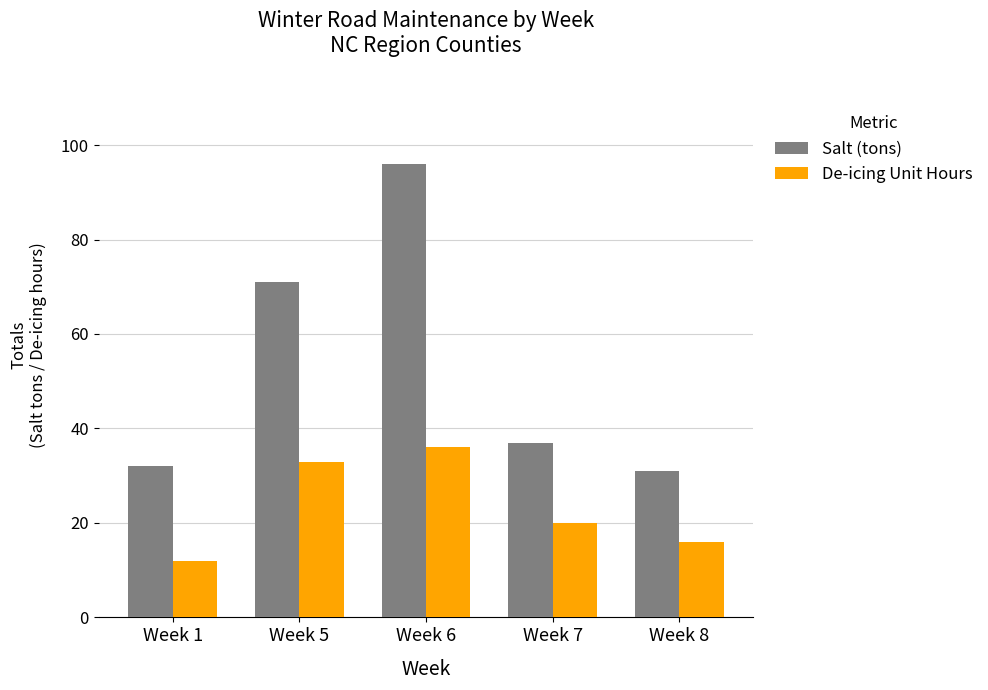

What is the minimum value shown in the chart?

12